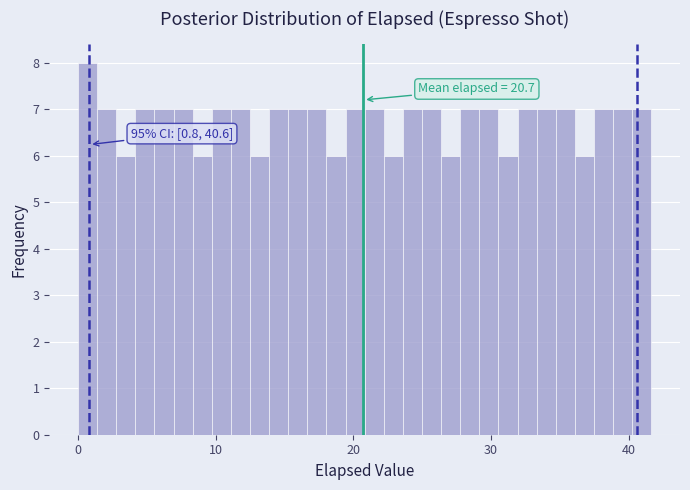

Read against the x-axis, roughly where is the centre of the tallest bar?

1